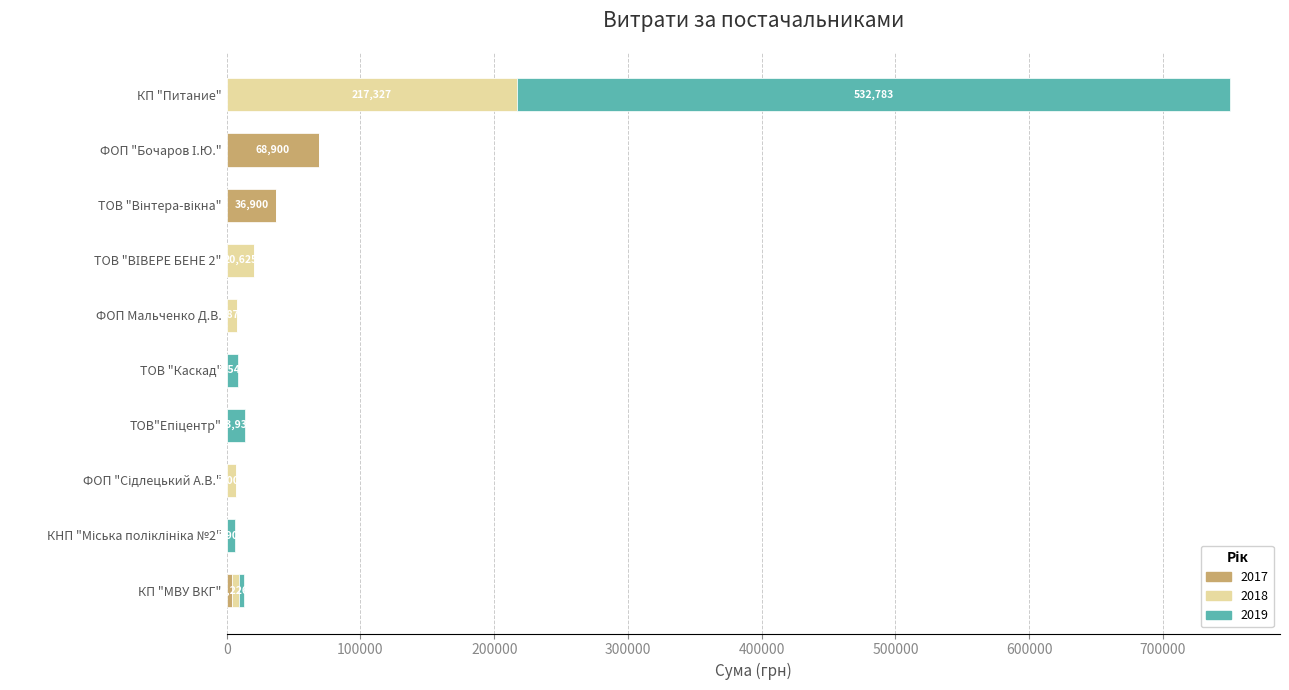

At which category is the sum across all series the highest?

КП "Питание"